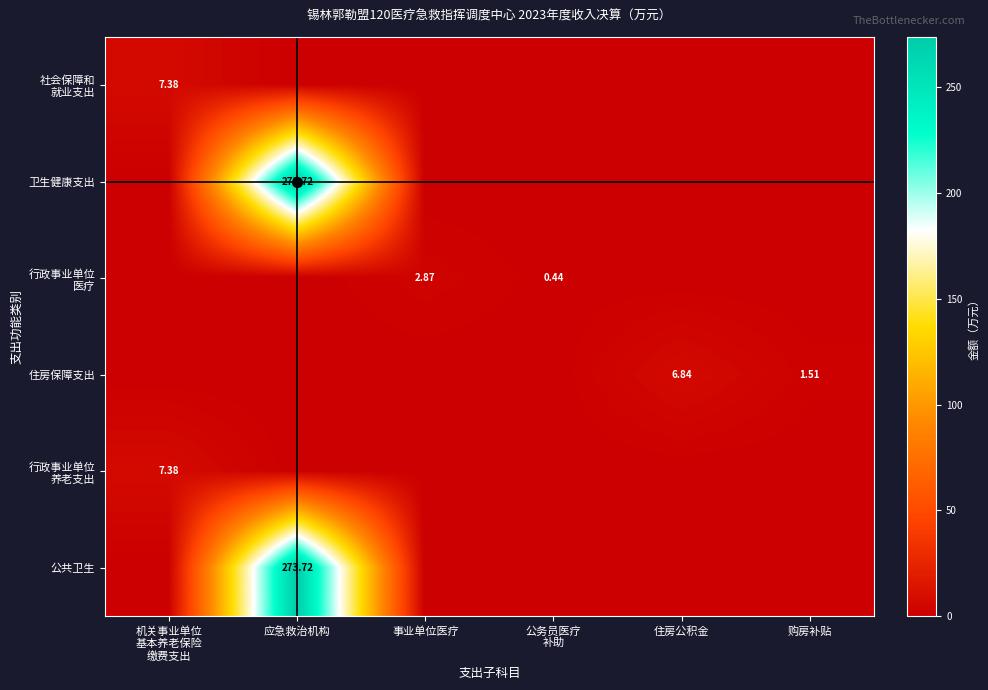

What is the maximum value shown in the chart?

273.7